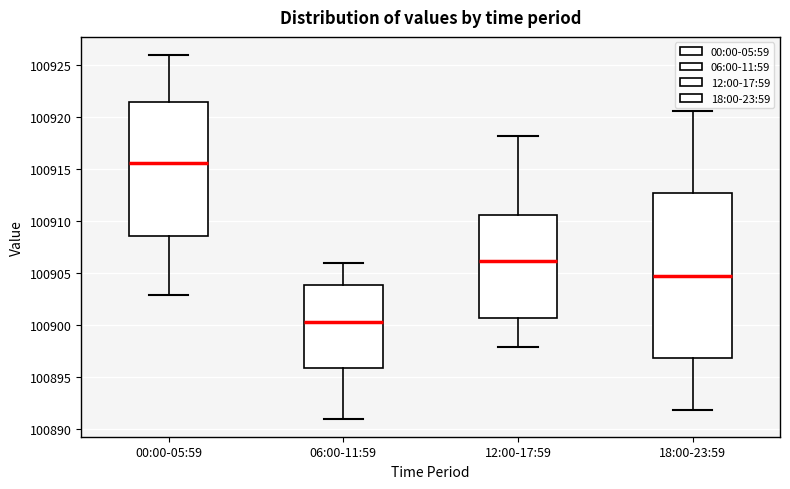

Which box has the lowest median line?

06:00-11:59